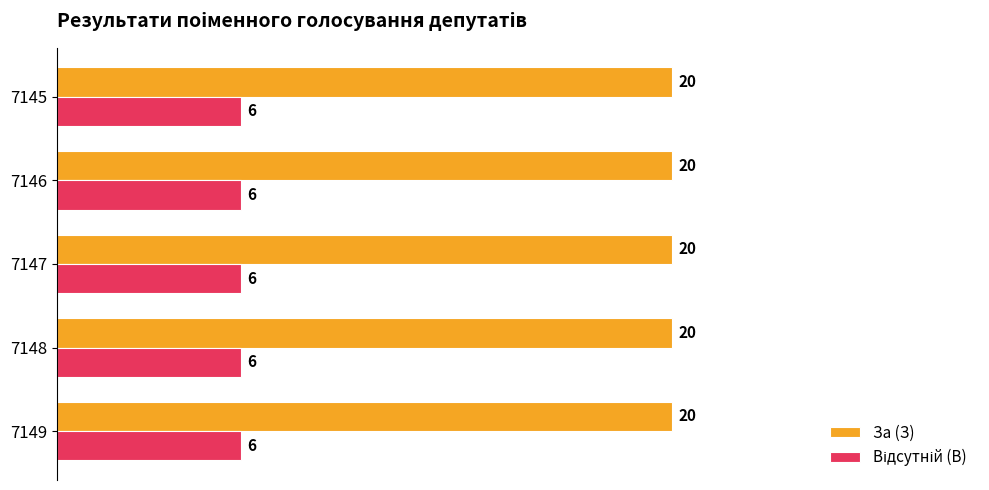

What is the difference between the highest and lowest values at 7145?

14